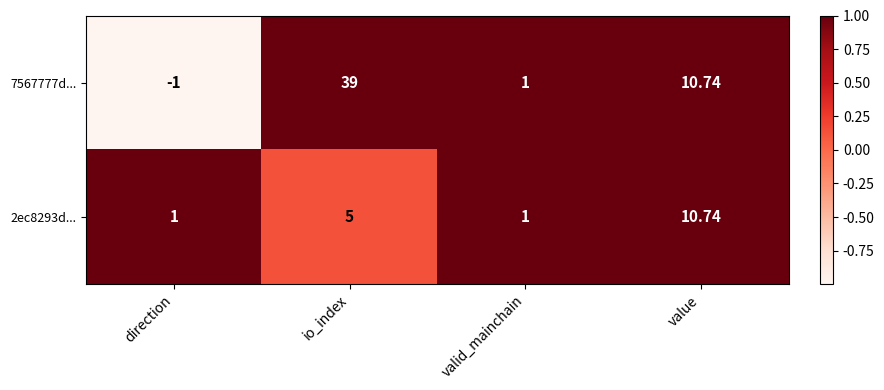

What is the total value across all series at io_index?

44.0